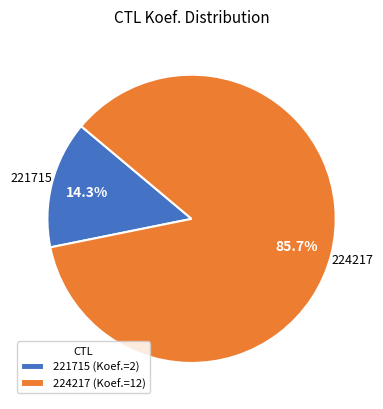

What percentage do 224217 and 221715 together represent?

100.0%